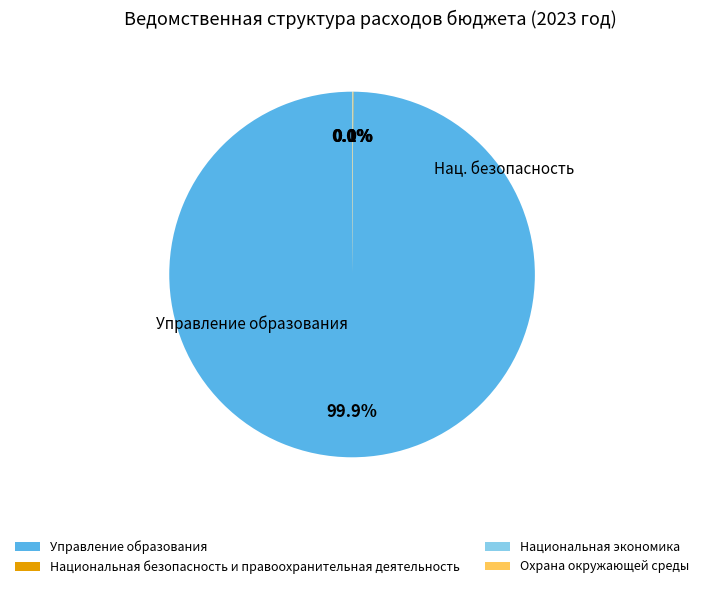

To the nearest percent, what is the difference between the largest and smallest slice percentages?

100%